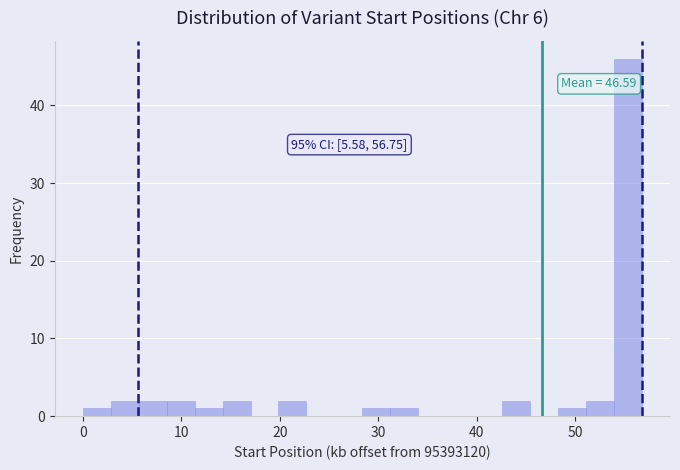

Read against the x-axis, roughly where is the centre of the tallest bar?

55